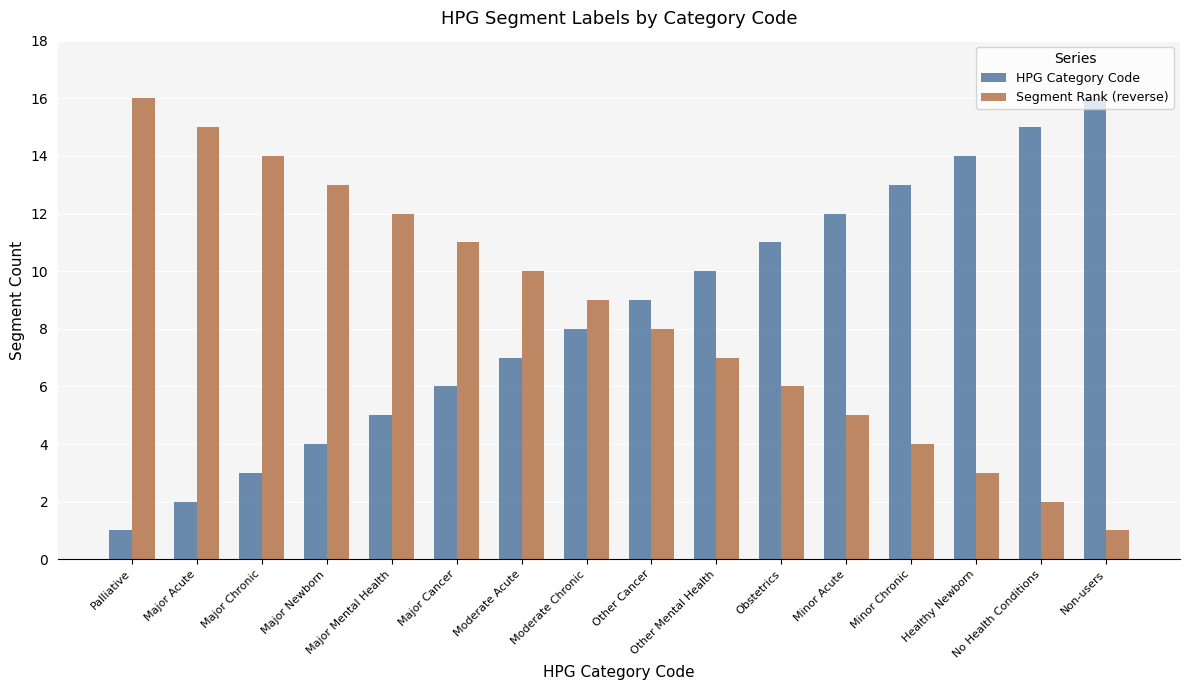

At which label is HPG Category Code closest to 8?

Moderate Chronic